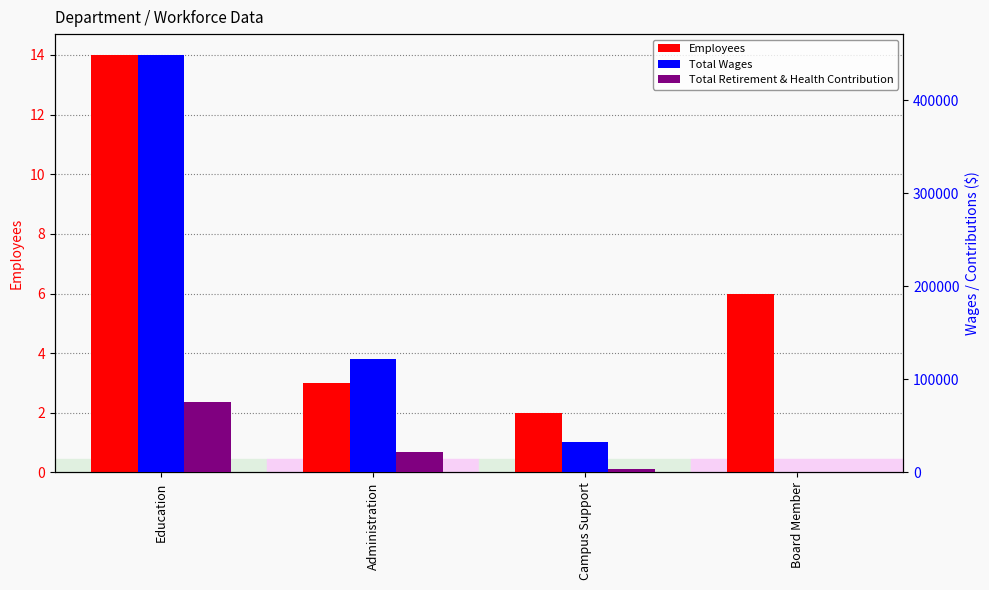

What is the sum of all Total Wages values?

603423